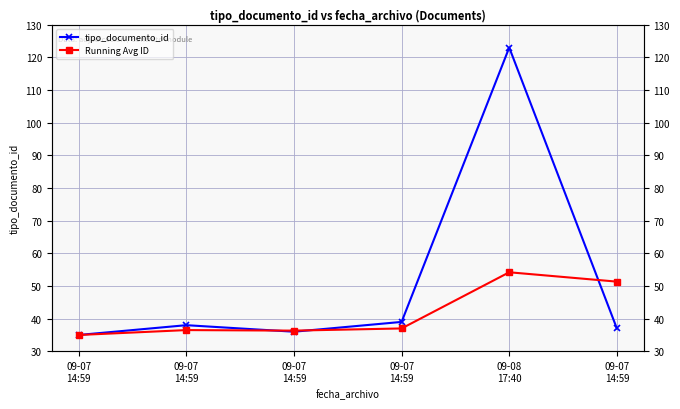

Rank the series by their average value, from highest to lowest.

tipo_documento_id, Running Avg ID